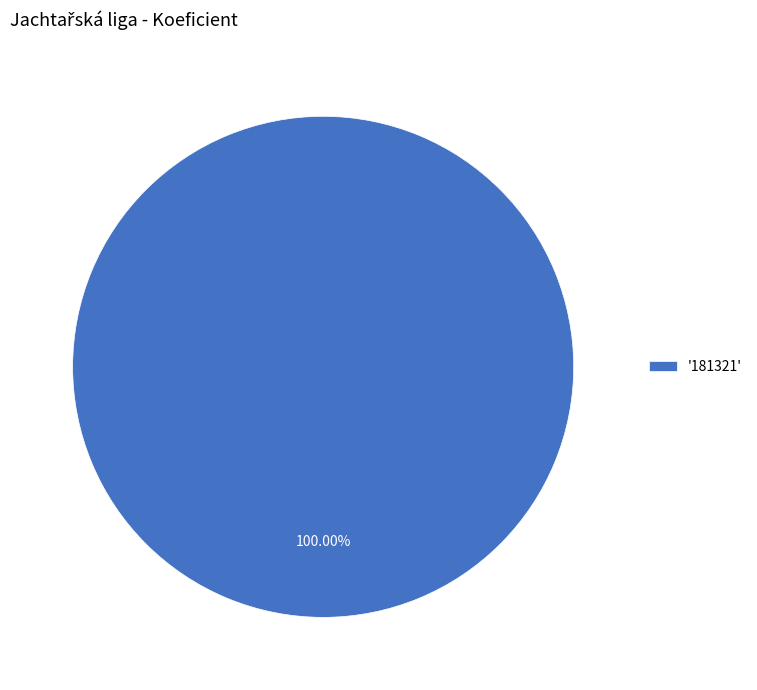

Is there a majority slice in this chart?

Yes